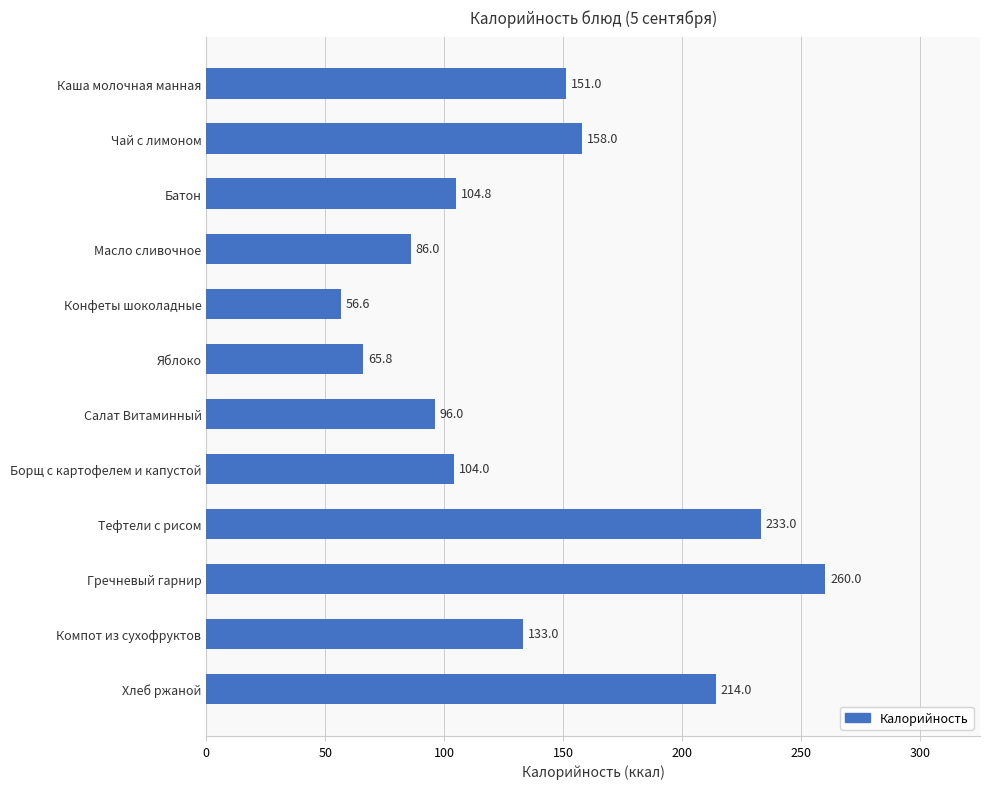

Which has a higher value, Хлеб ржаной or Конфеты шоколадные?

Хлеб ржаной